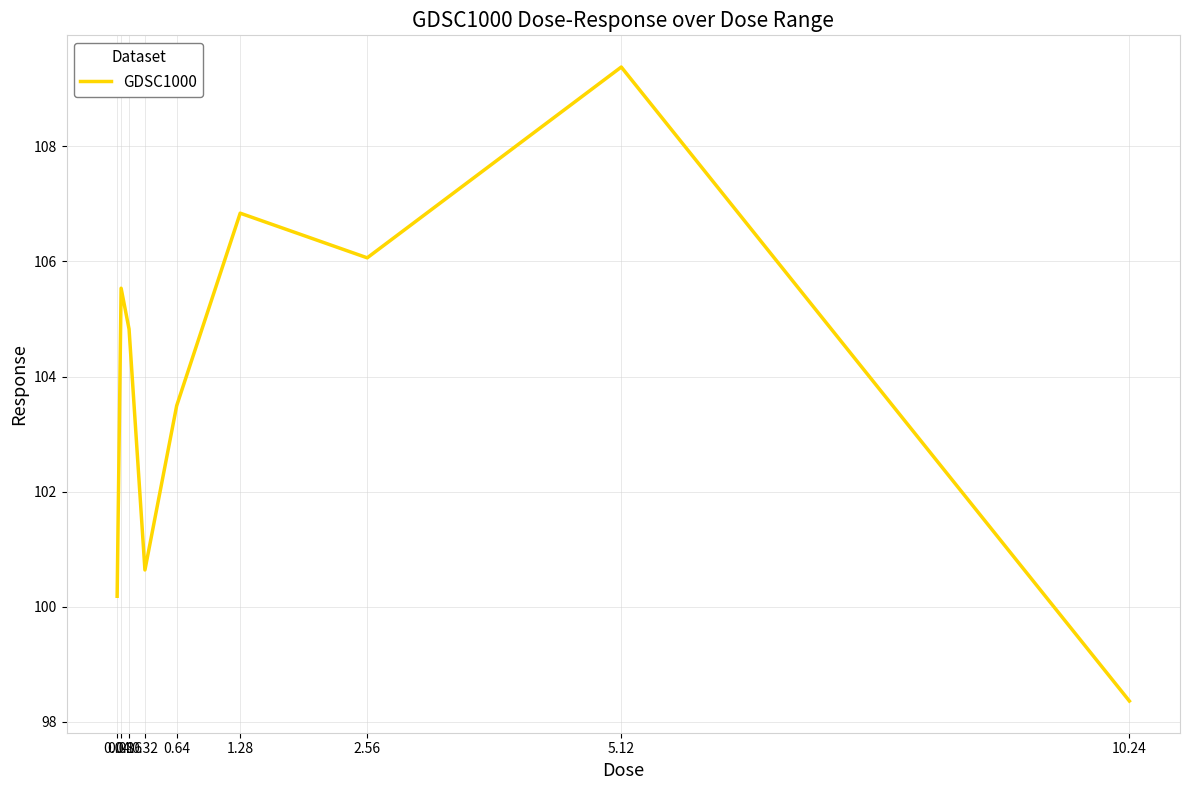

Reading left to right, extract all data points from this chart.

0.04=100.2	0.08=105.5	0.16=104.8	0.32=100.6	0.64=103.5	1.28=106.8	2.56=106.1	5.12=109.4	10.24=98.4